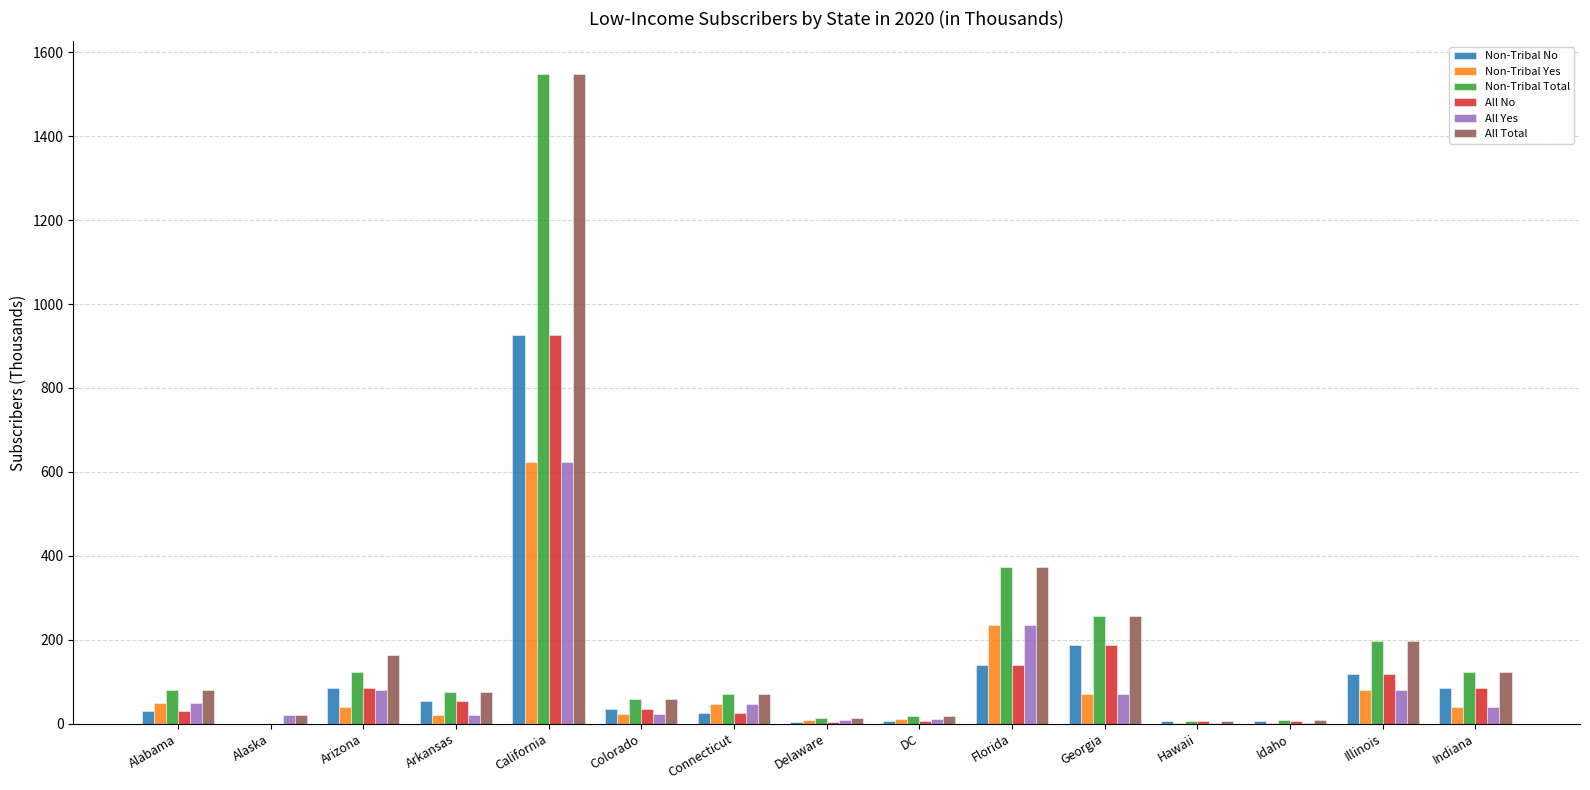

Between Arizona and DC, which series saw the biggest shift?

All Total